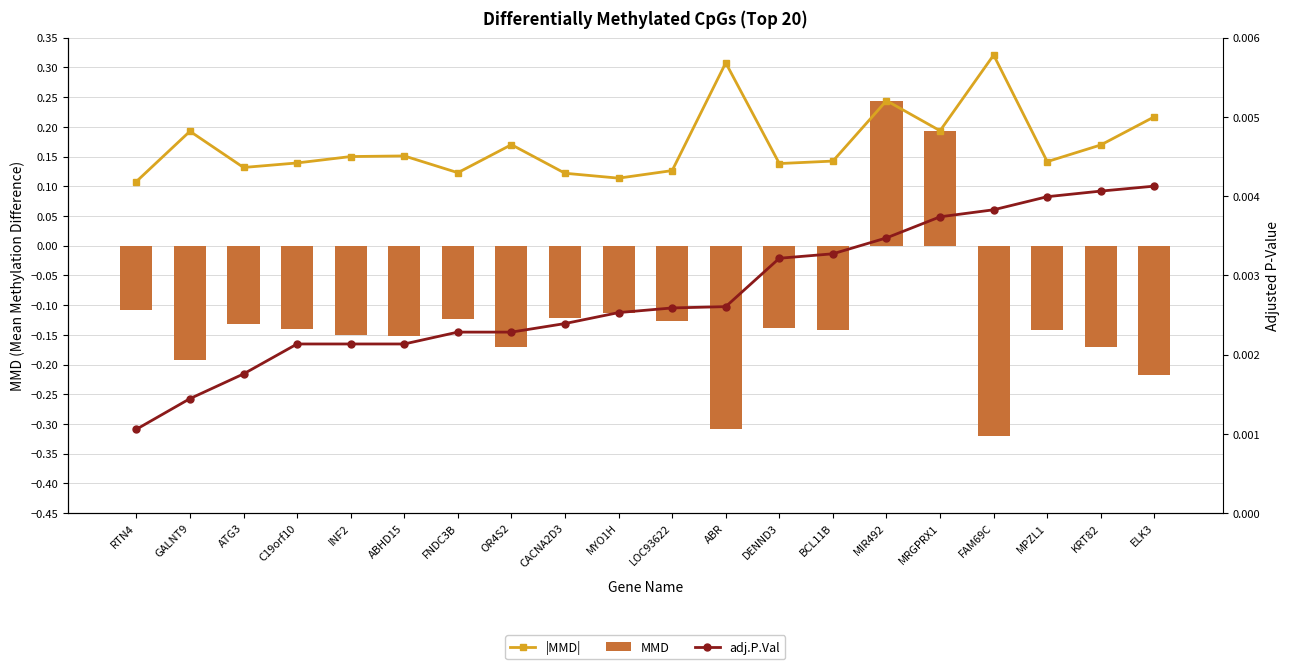

What position from the left is MYO1H?

10